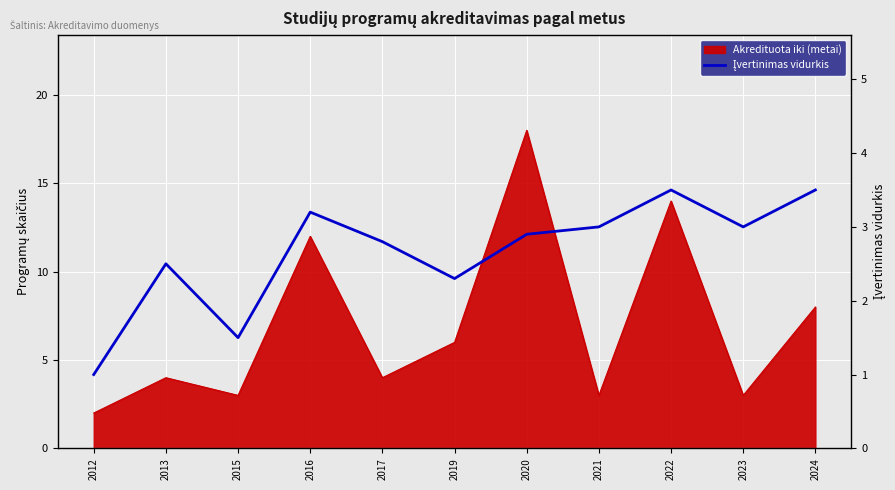

Count the number of values greater than 2.

9